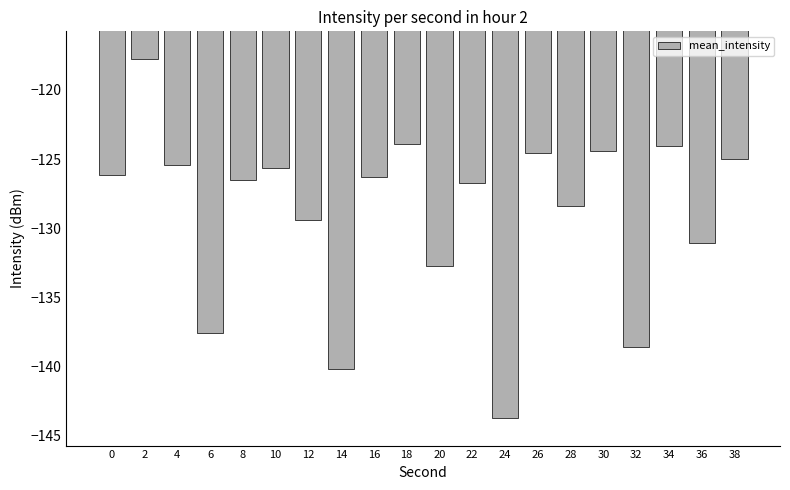

What is the difference between the values at 2 and 6?

19.8